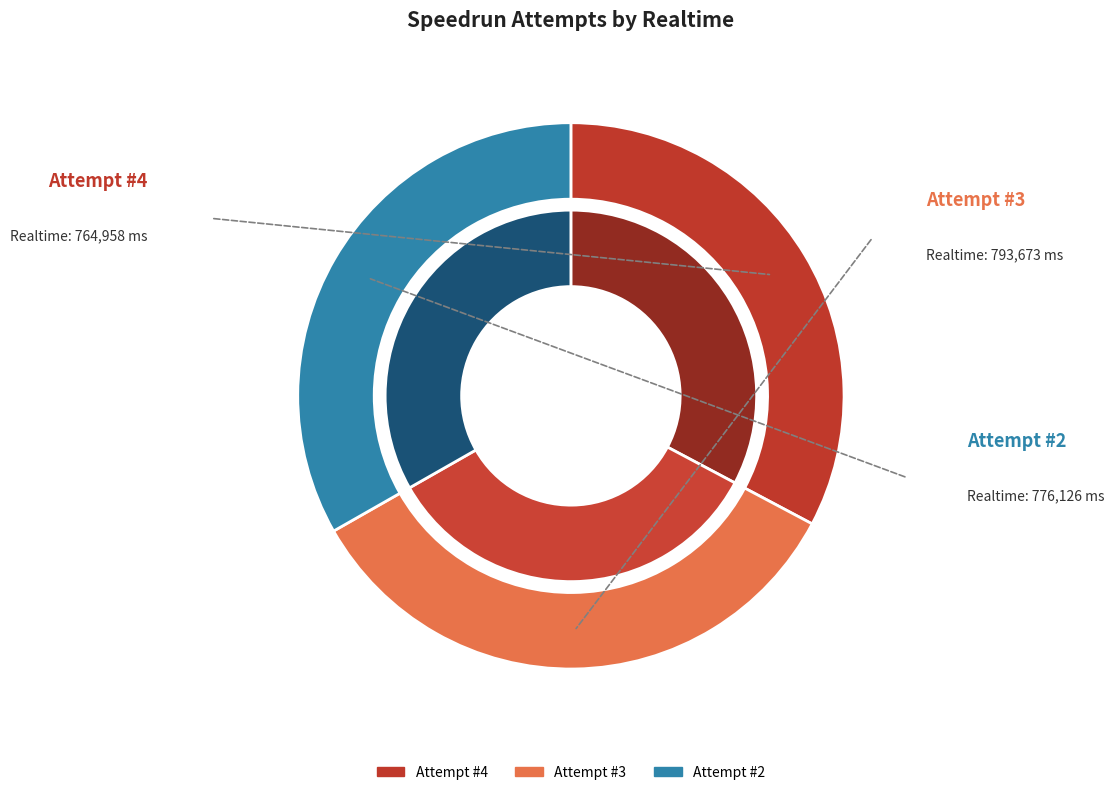

Is Attempt #3 the majority of the pie?

No